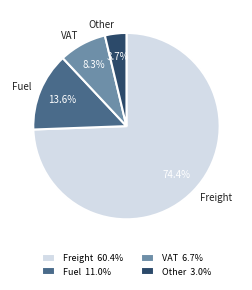

Rank the categories by value from lowest to highest.

Other, VAT, Fuel, Freight